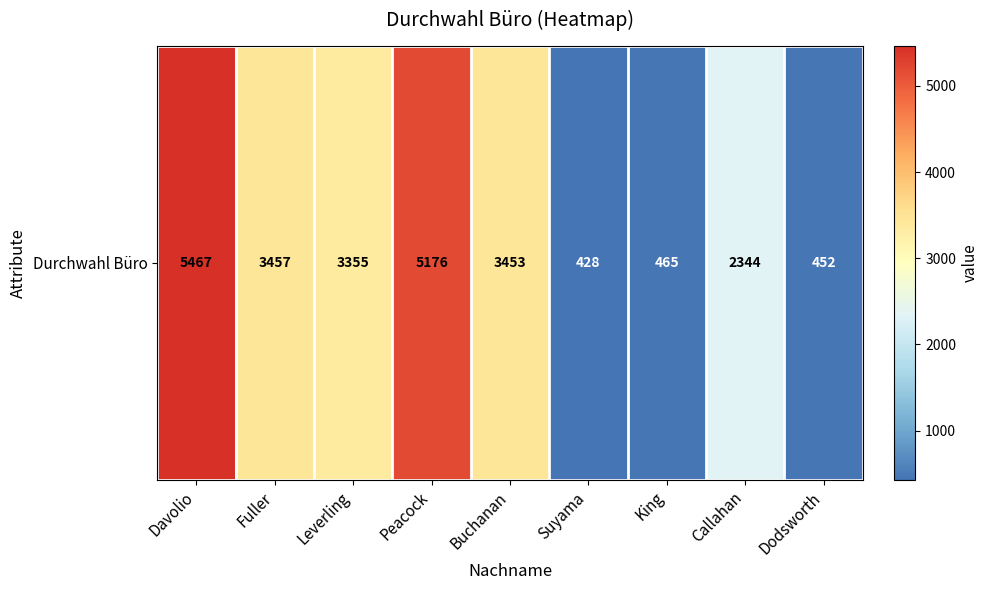

What is the average value?

2733